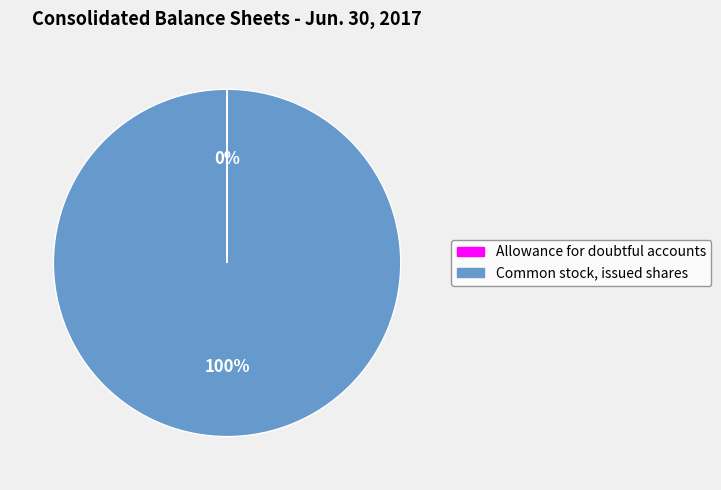

To the nearest percent, what portion does Common stock, issued shares represent?

100%